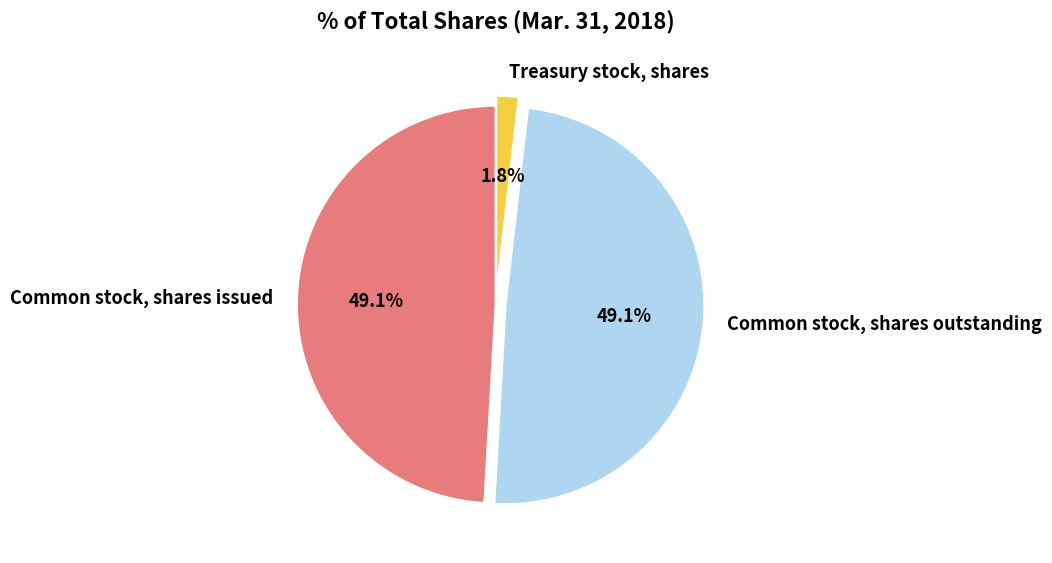

What is the total percentage of Treasury stock, shares and Common stock, shares issued?

50.9%